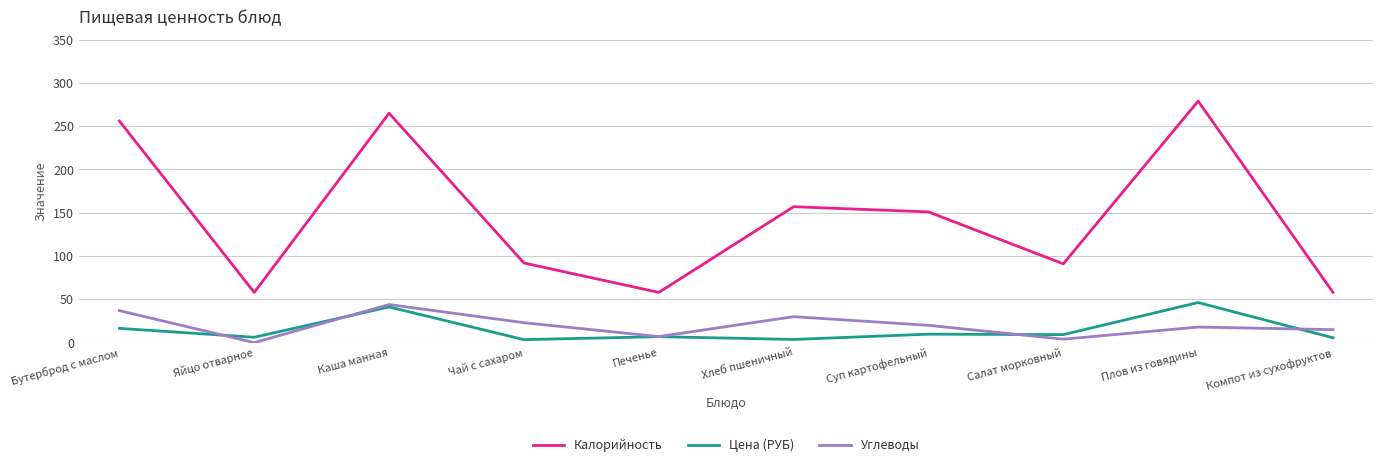

What is the greatest value displayed?

279.0